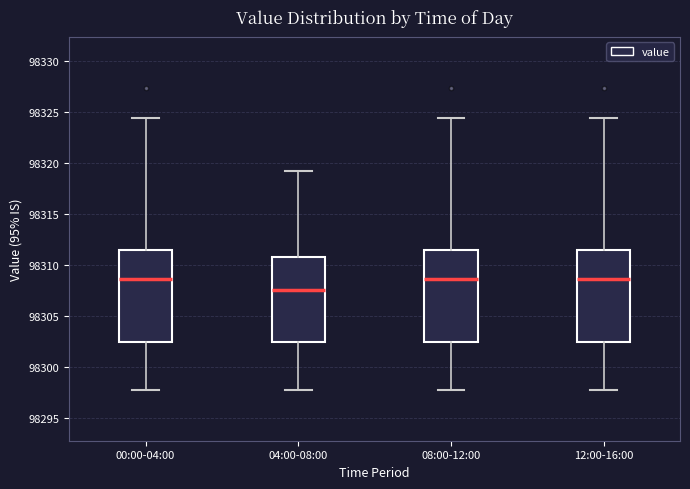

Reading left to right, transcribe this box plot: for each box, give where its median line is, the range the box spans, and where its two whiskers end, as read against the y-axis. The values are not printed on the chart, so give them approximately, as read against the axis.

00:00-04:00: median 98308.5, box 98302.5 to 98311.5, whiskers 98298.0 to 98324.5
04:00-08:00: median 98307.5, box 98302.5 to 98311.0, whiskers 98298.0 to 98319.5
08:00-12:00: median 98308.5, box 98302.5 to 98311.5, whiskers 98298.0 to 98324.5
12:00-16:00: median 98308.5, box 98302.5 to 98311.5, whiskers 98298.0 to 98324.5